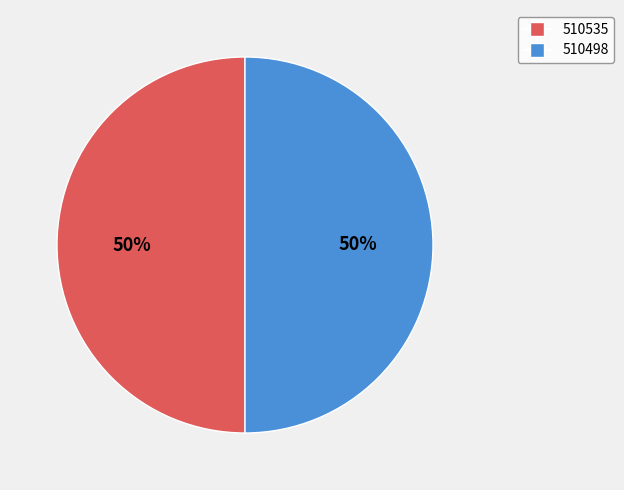

How many segments does this pie chart have?

2